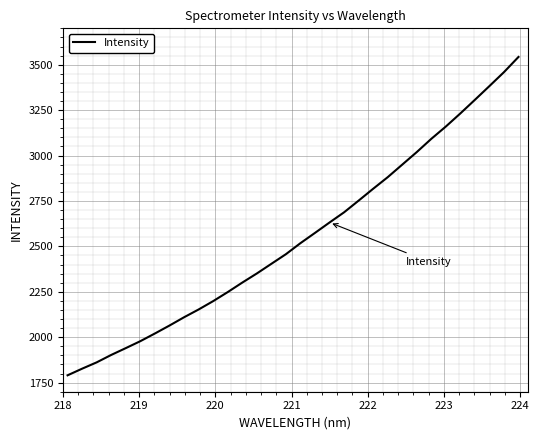

What is the minimum value shown in the chart?

1790.3